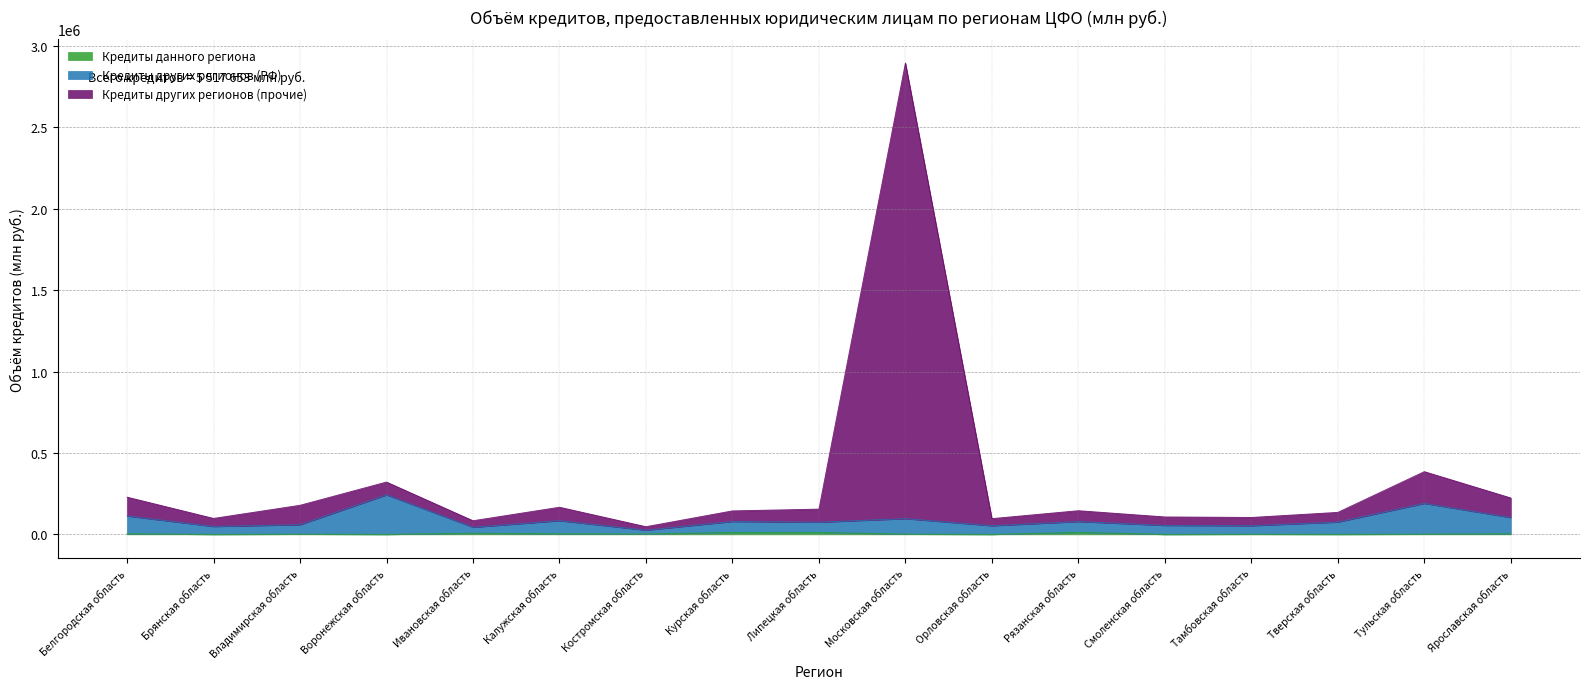

Which series has the largest range (max minus min)?

Кредиты других регионов (прочие)